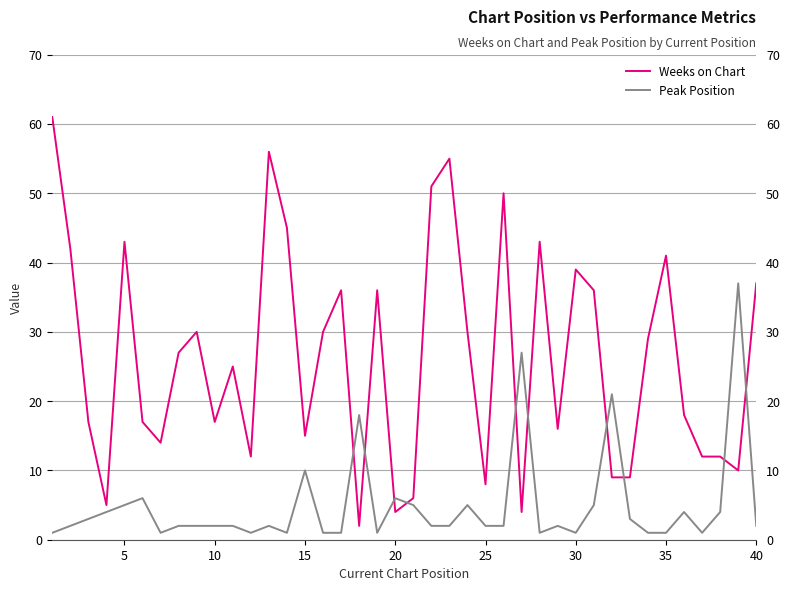

How many lines are shown in the chart?

2